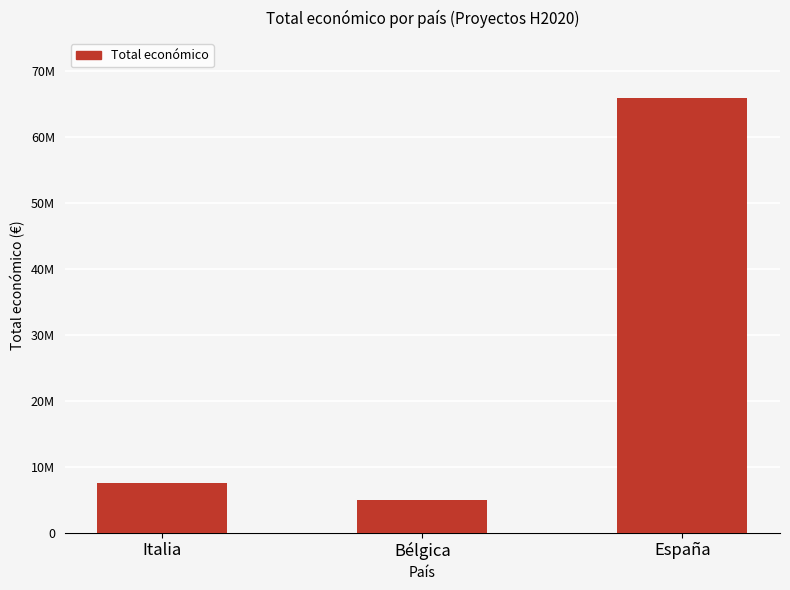

Reading left to right, transcribe all the data shown in this chart.

Italia=7536300	Bélgica=4997006	España=65945139